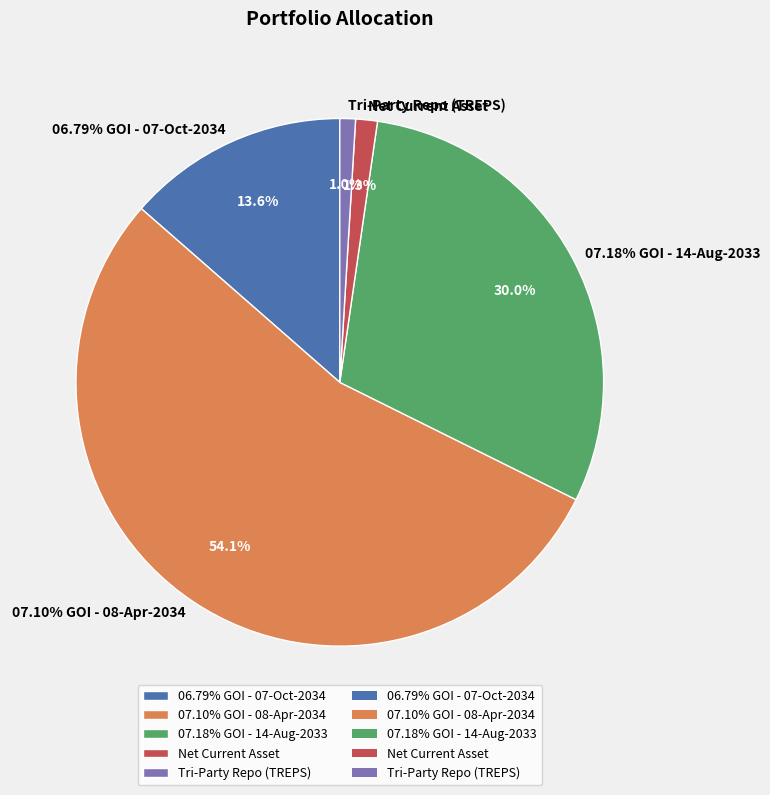

How many segments does this pie chart have?

5